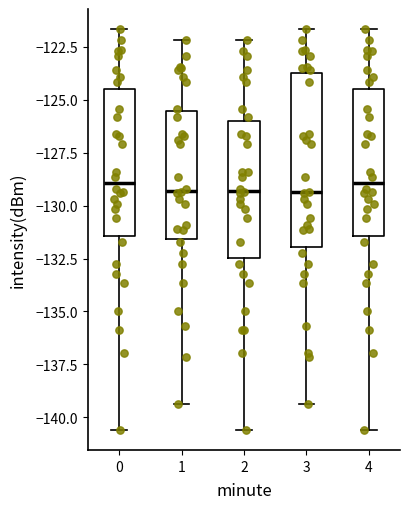

Reading left to right, transcribe this box plot: for each box, give where its median line is, the range the box spans, and where its two whiskers end, as read against the y-axis. The values are not printed on the chart, so give them approximately, as read against the axis.

0: median -129.0, box -131.5 to -124.5, whiskers -140.5 to -121.5
1: median -129.5, box -131.5 to -125.5, whiskers -139.5 to -122.0
2: median -129.5, box -132.5 to -126.0, whiskers -140.5 to -122.0
3: median -129.5, box -132.0 to -123.5, whiskers -139.5 to -121.5
4: median -129.0, box -131.5 to -124.5, whiskers -140.5 to -121.5